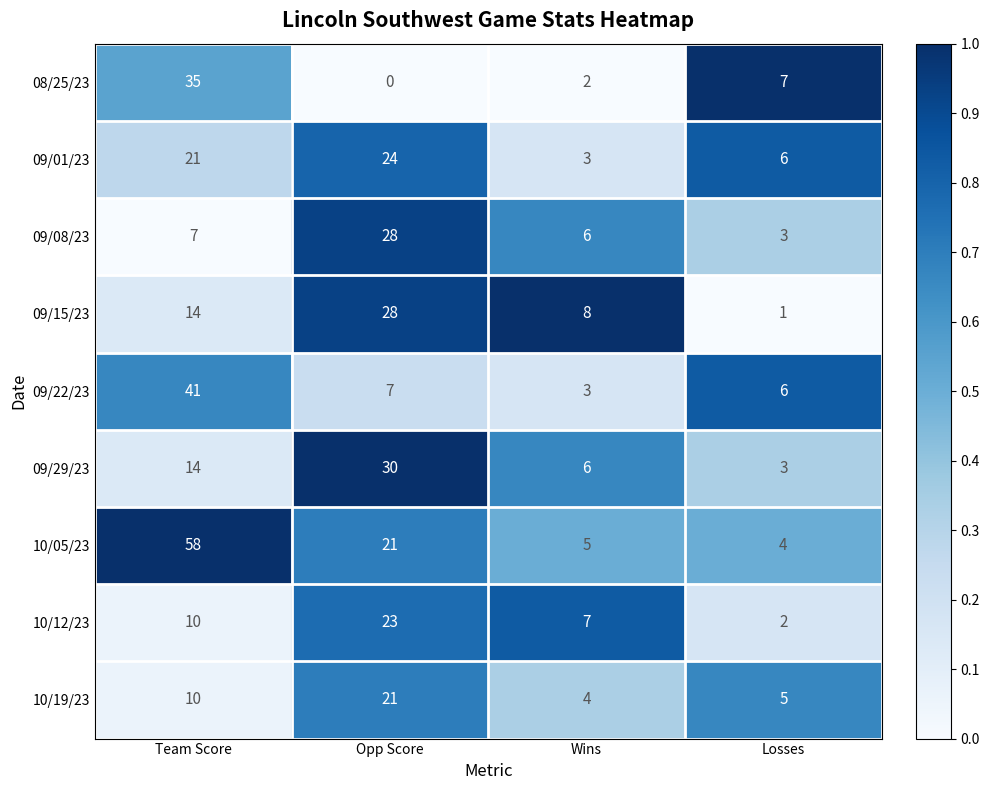

Where is 09/15/23 nearest to the value 14?

Team Score